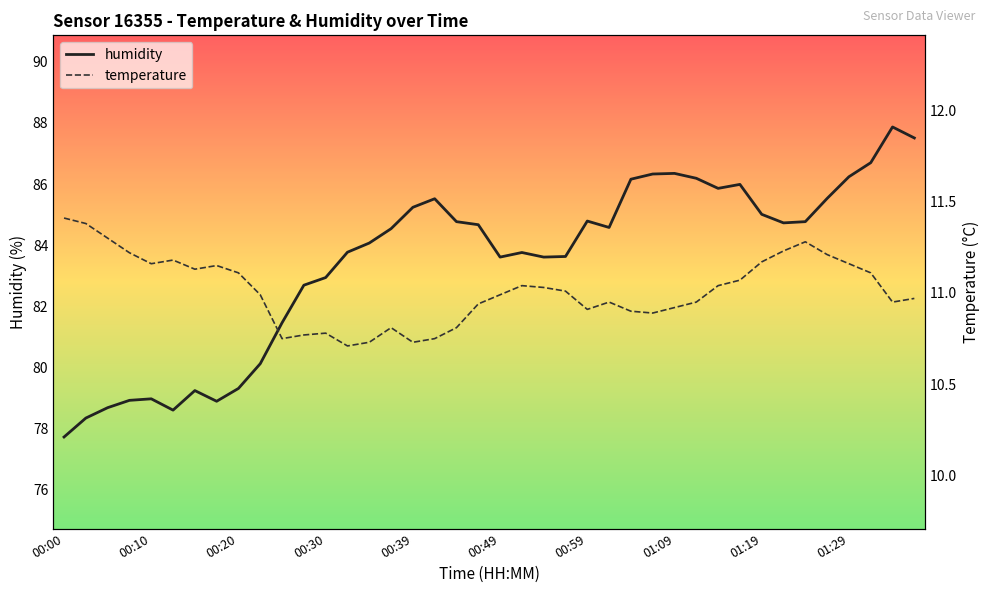

True or false: humidity has a value of 86.3 at 01:09.

True